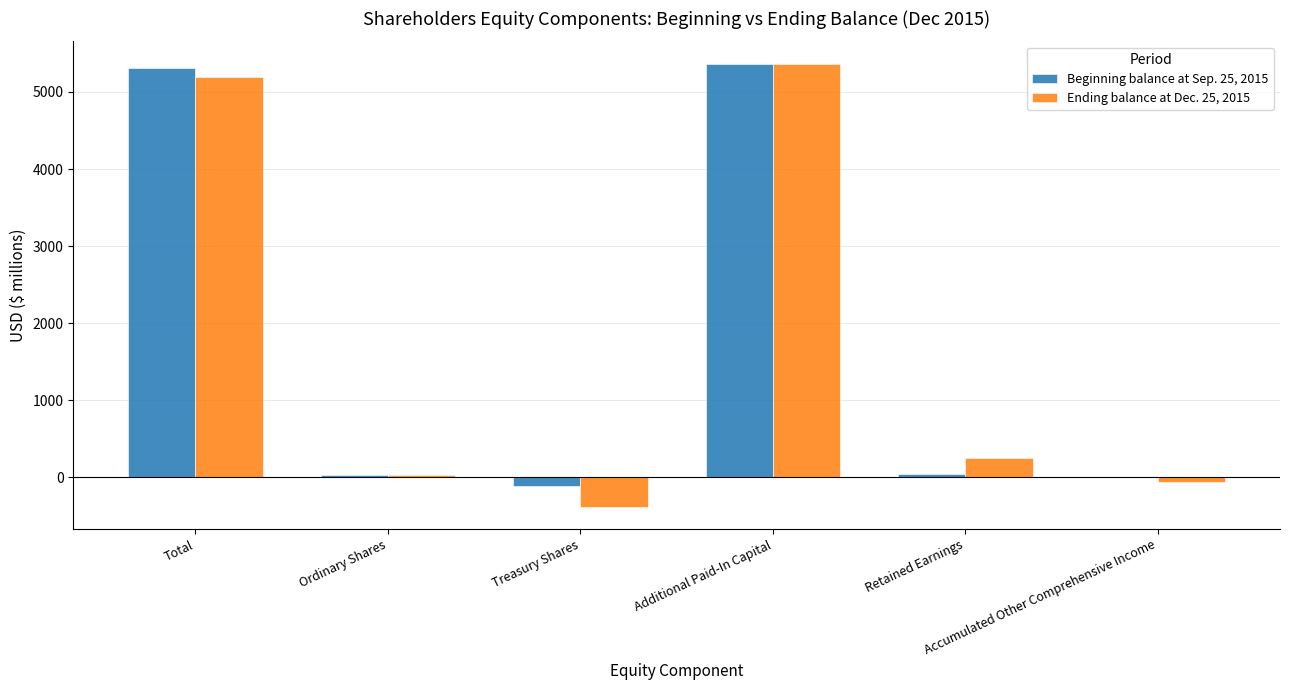

What is the highest value of the Beginning balance at Sep. 25, 2015 series?

5357.6